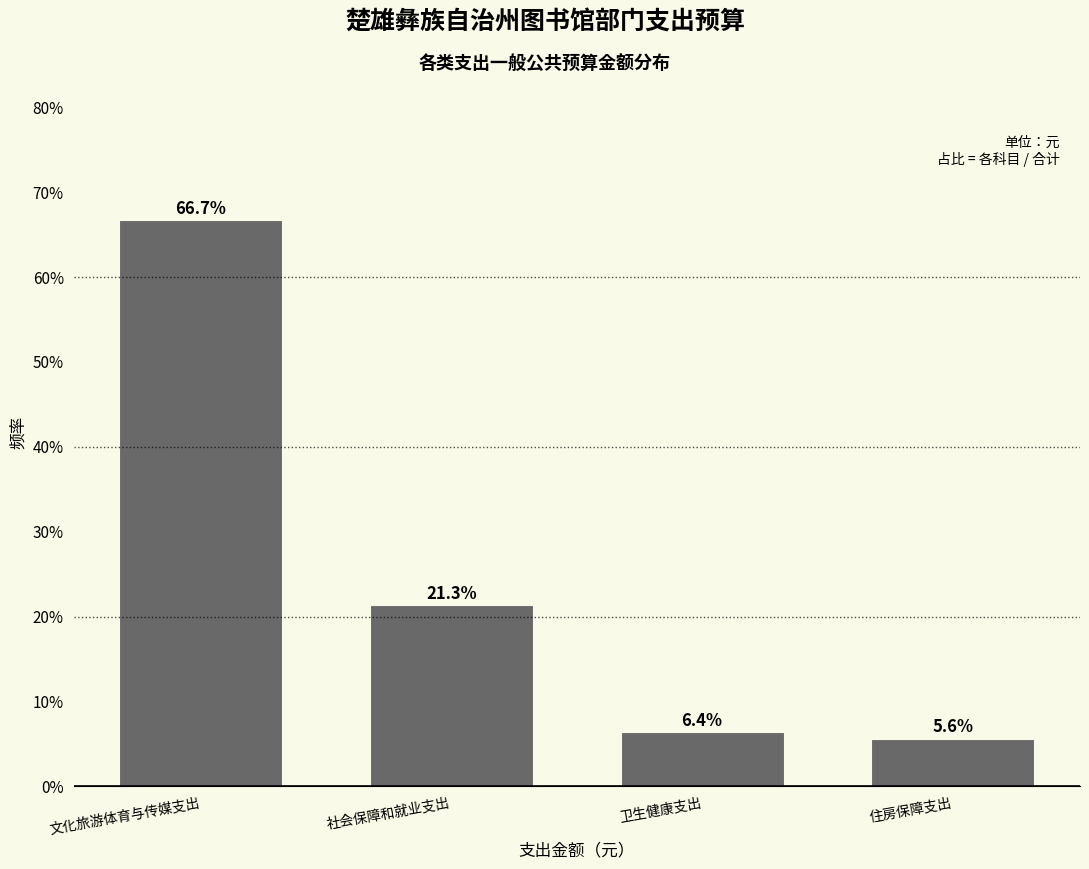

Reading left to right, list all the values displayed in this chart.

文化旅游体育与传媒支出=66.7	社会保障和就业支出=21.3	卫生健康支出=6.4	住房保障支出=5.6